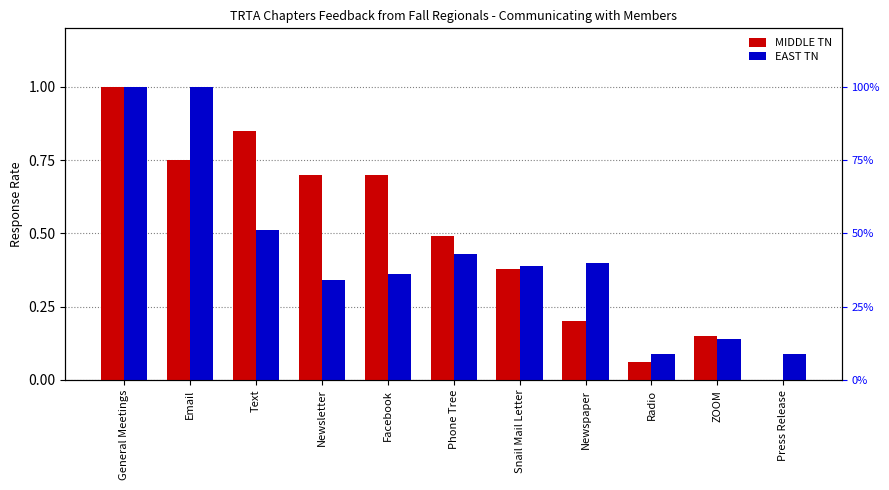

What is the difference between the maximum and minimum values in the MIDDLE TN series?

1.0